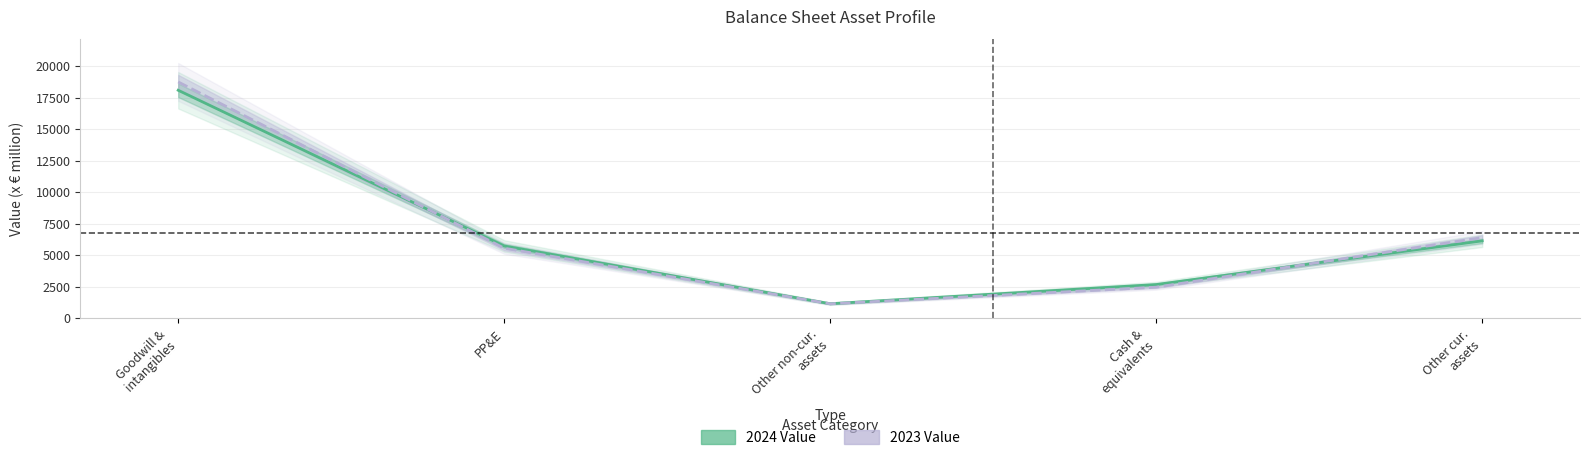

Which label corresponds to the largest value in the chart?

Goodwill &
intangibles